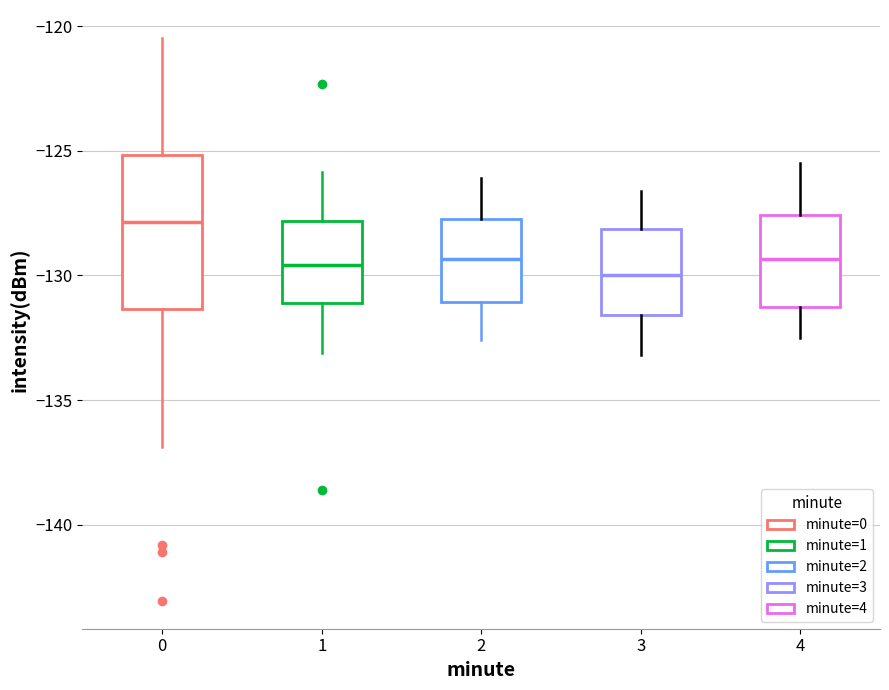

Reading left to right, transcribe this box plot: for each box, give where its median line is, the range the box spans, and where its two whiskers end, as read against the y-axis. The values are not printed on the chart, so give them approximately, as read against the axis.

0: median -128.0, box -131.5 to -125.0, whiskers -137.0 to -120.5
1: median -129.5, box -131.0 to -128.0, whiskers -133.0 to -126.0
2: median -129.5, box -131.0 to -127.5, whiskers -132.5 to -126.0
3: median -130.0, box -131.5 to -128.0, whiskers -133.0 to -126.5
4: median -129.5, box -131.0 to -127.5, whiskers -132.5 to -125.5